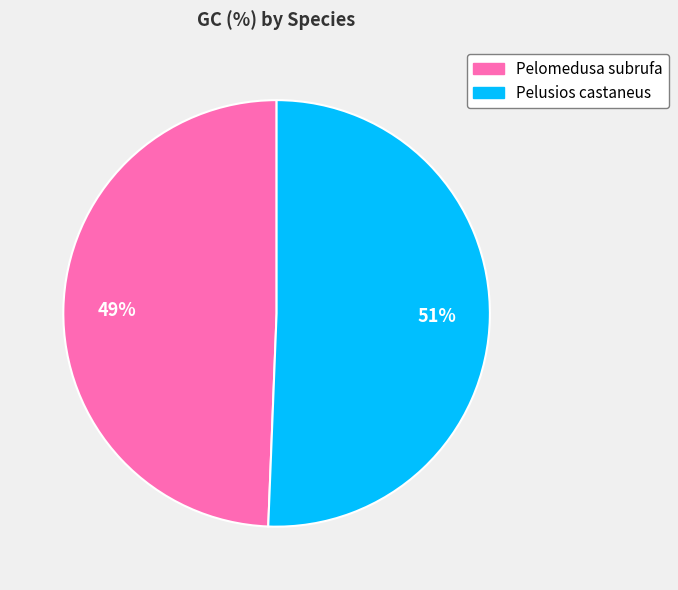

Does any single category account for the majority?

Yes